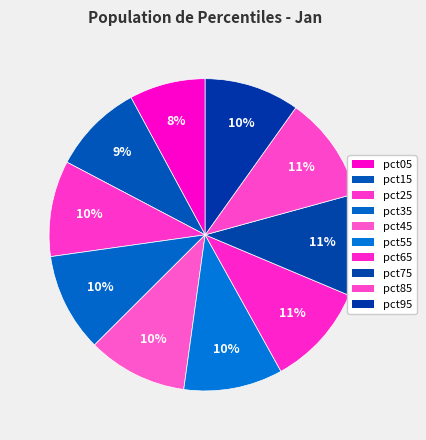

Is pct25 the majority of the pie?

No